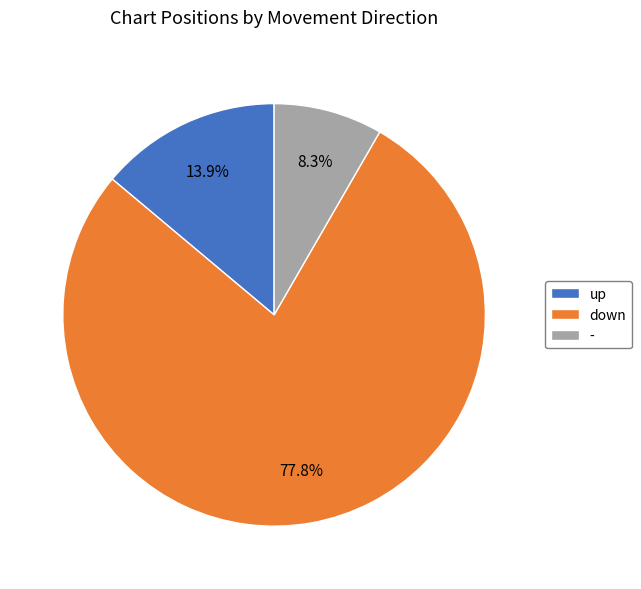

True or false: up accounts for 25% of the total.

False